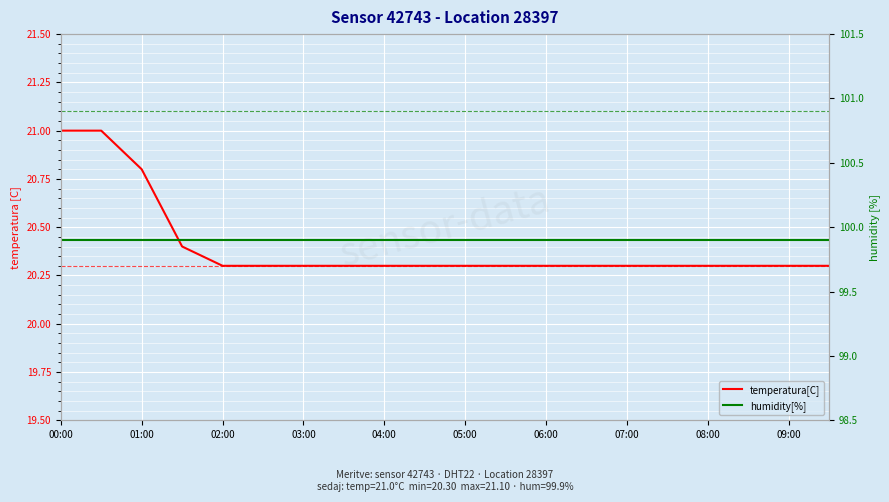

The humidity[%] series shows 99.9 at 08:00. True or false?

True